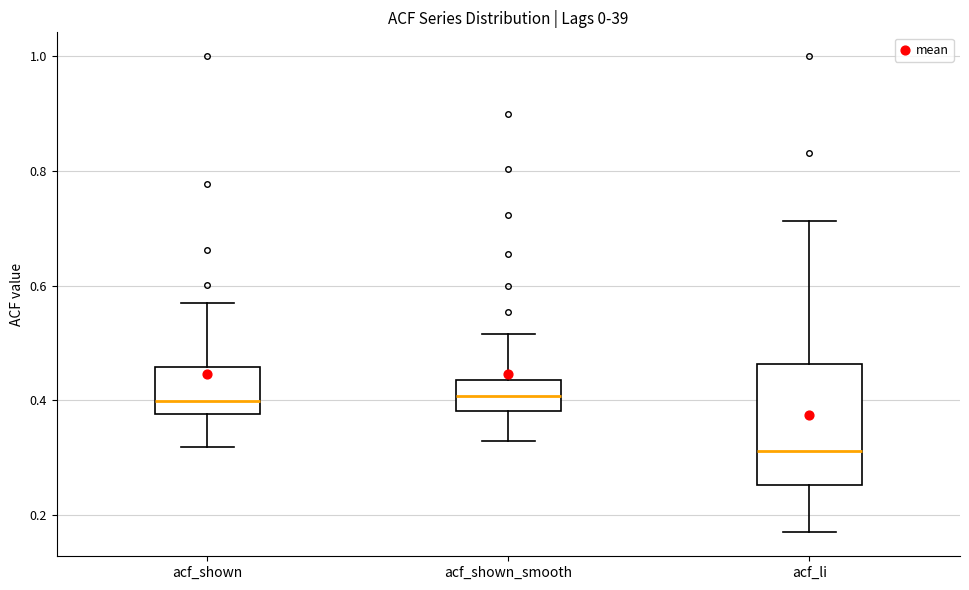

Reading left to right, read every box against the y-axis: the position of its median line, the range the box covers, and the ends of its whiskers. The values are not printed on the chart, so give them approximately, as read against the axis.

acf_shown: median 0.40, box 0.38 to 0.46, whiskers 0.32 to 0.56
acf_shown_smooth: median 0.40, box 0.38 to 0.44, whiskers 0.32 to 0.52
acf_li: median 0.32, box 0.26 to 0.46, whiskers 0.18 to 0.72